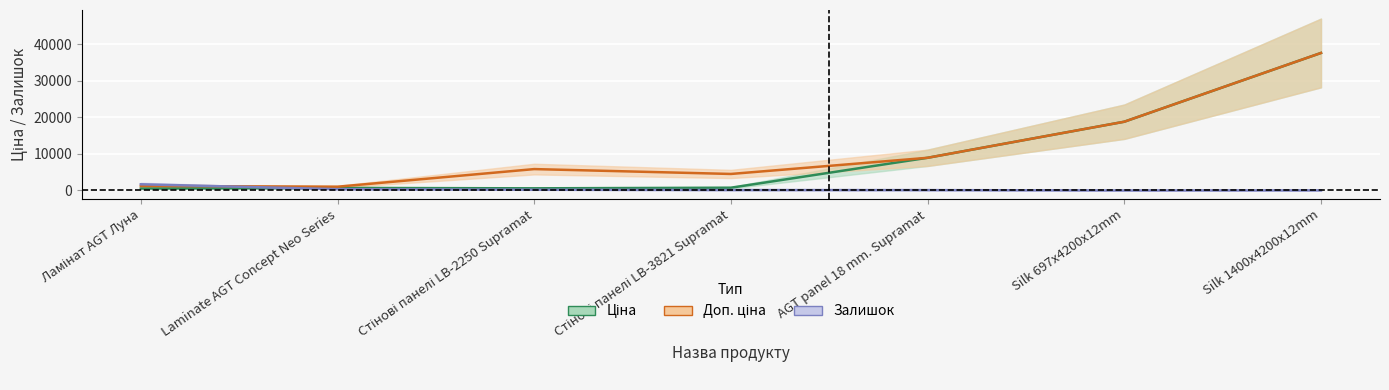

How many interior local valleys does the Залишок series have?

1